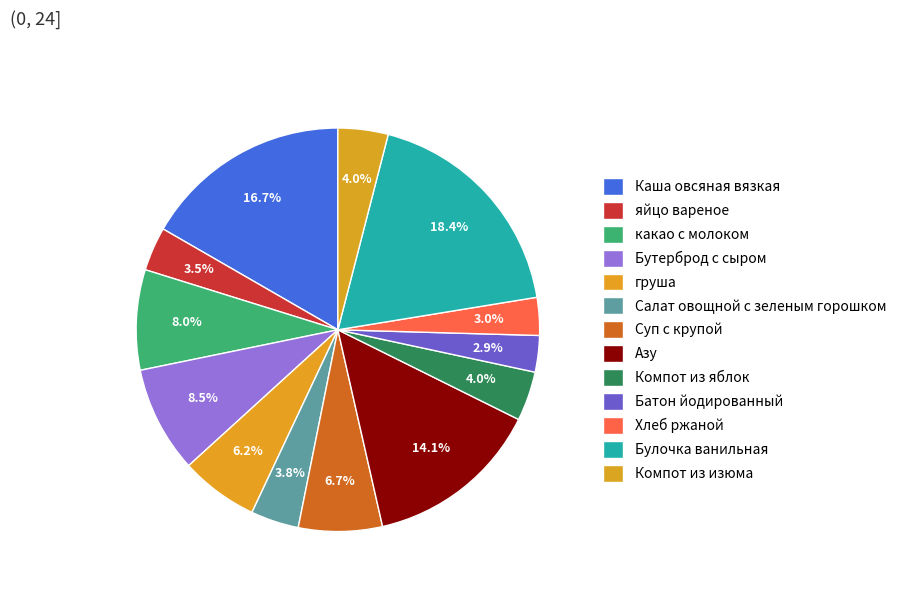

Is Салат овощной с зеленым горошком the majority of the pie?

No